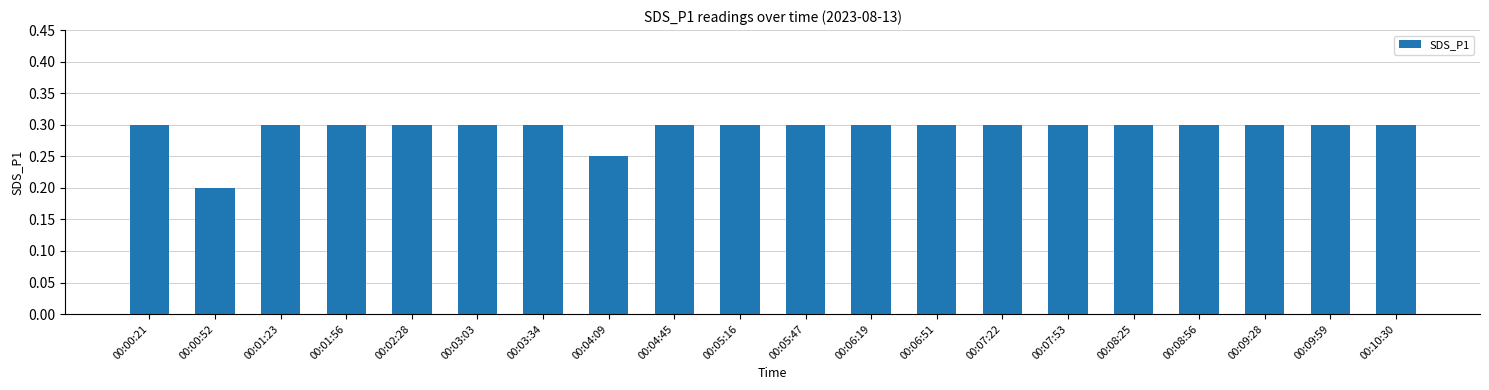

Does the chart contain stacked bars?

No